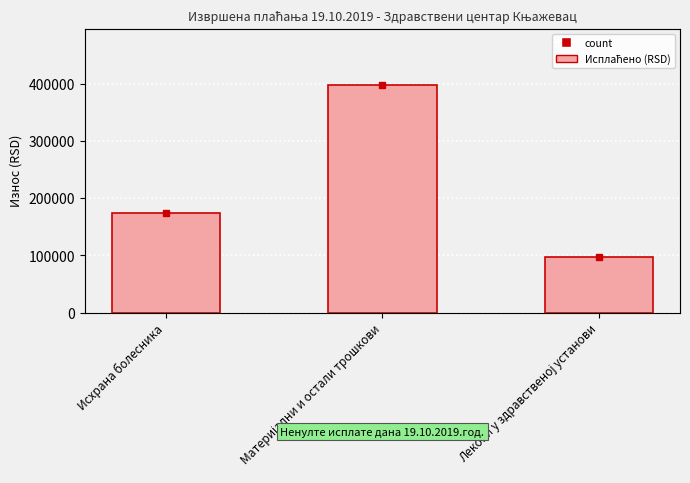

Reading right to left, list all the values displayed in this chart.

Лекови у здравственој установи=96963.8	Материјални и остали трошкови=397117.3	Исхрана болесника=173711.6